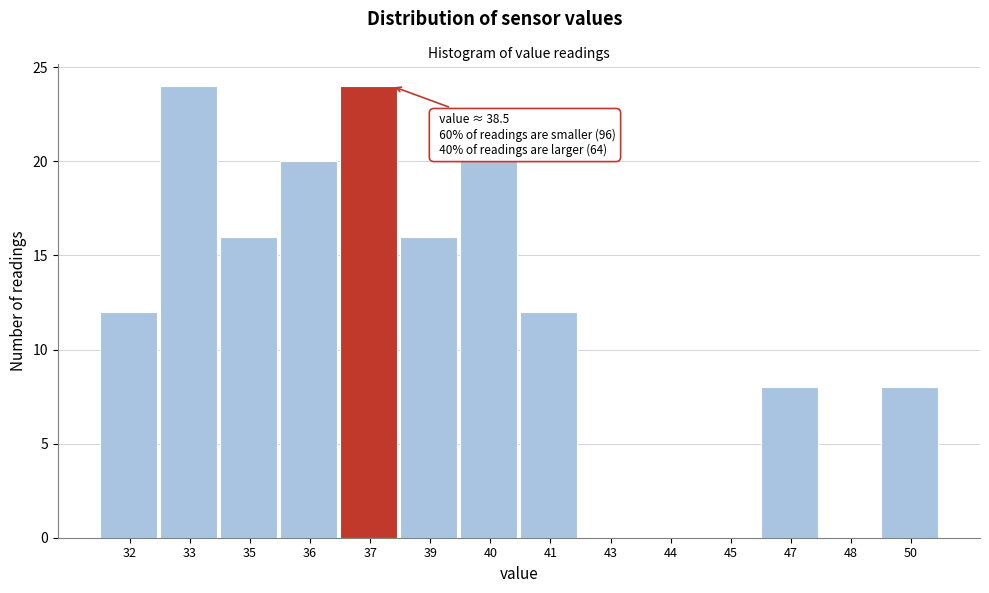

Reading left to right, list all the values displayed in this chart.

32=12	33=24	35=16	36=20	37=24	39=16	40=20	41=12	43=0	44=0	45=0	47=8	48=0	50=8